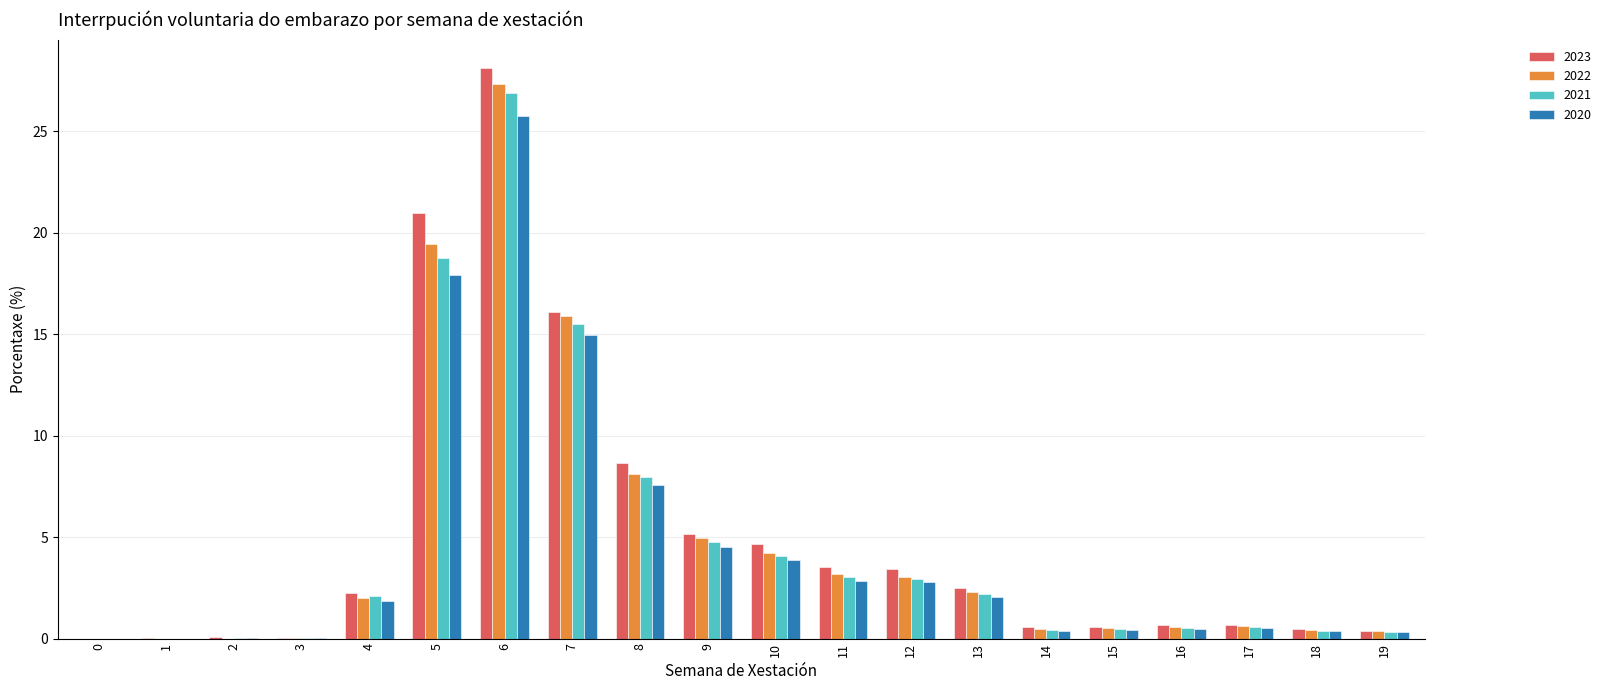

Which label corresponds to the largest value in the chart?

6